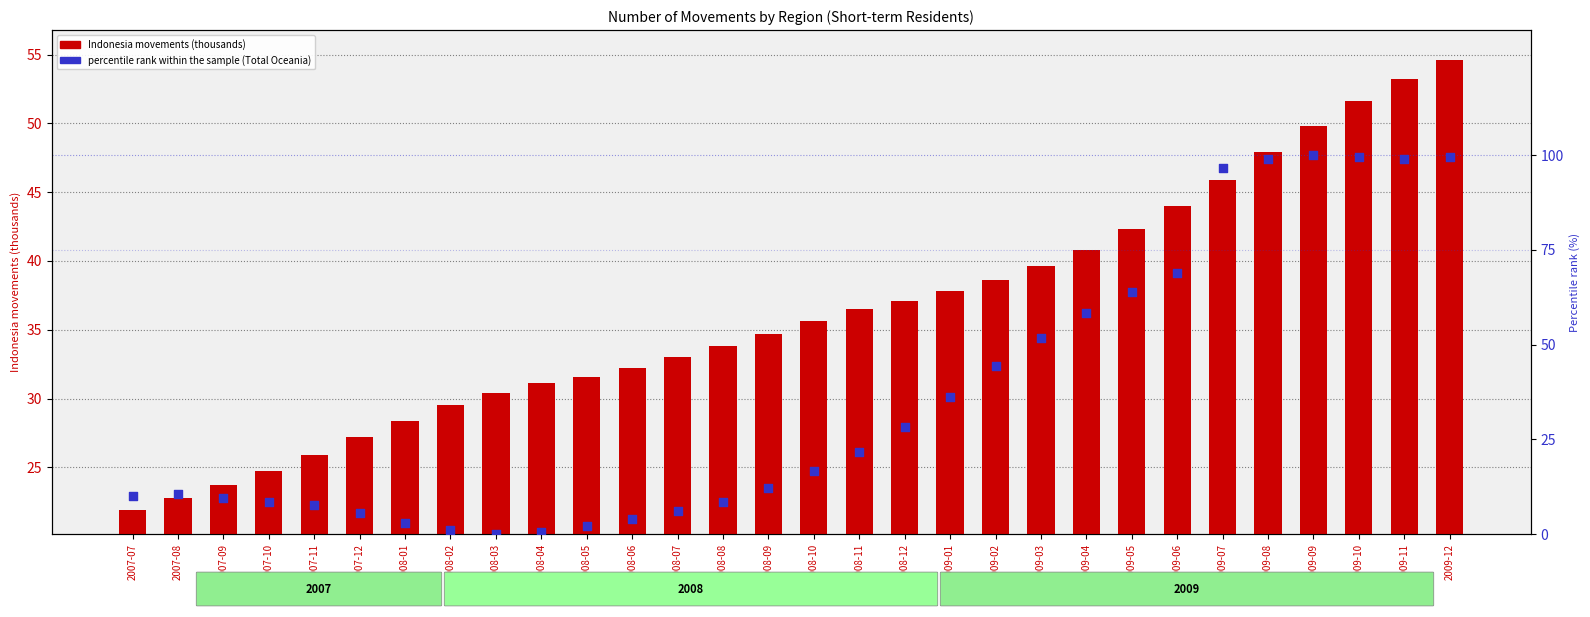

At which category is the sum across all series the highest?

2009-12